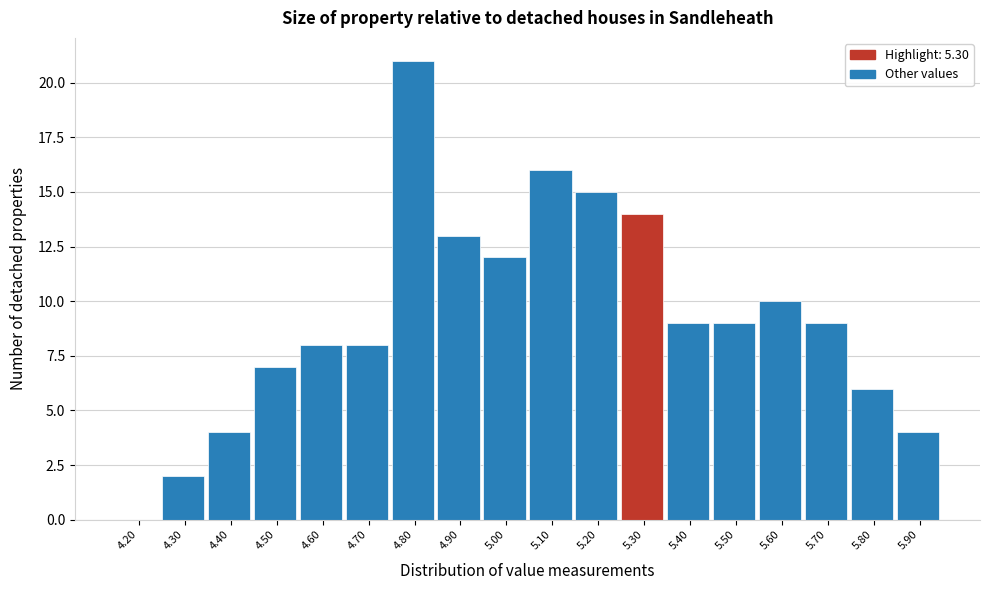

Reading left to right, what are all the values shown in this chart?

4.20=0	4.30=2	4.40=4	4.50=7	4.60=8	4.70=8	4.80=21	4.90=13	5.00=12	5.10=16	5.20=15	5.30=14	5.40=9	5.50=9	5.60=10	5.70=9	5.80=6	5.90=4